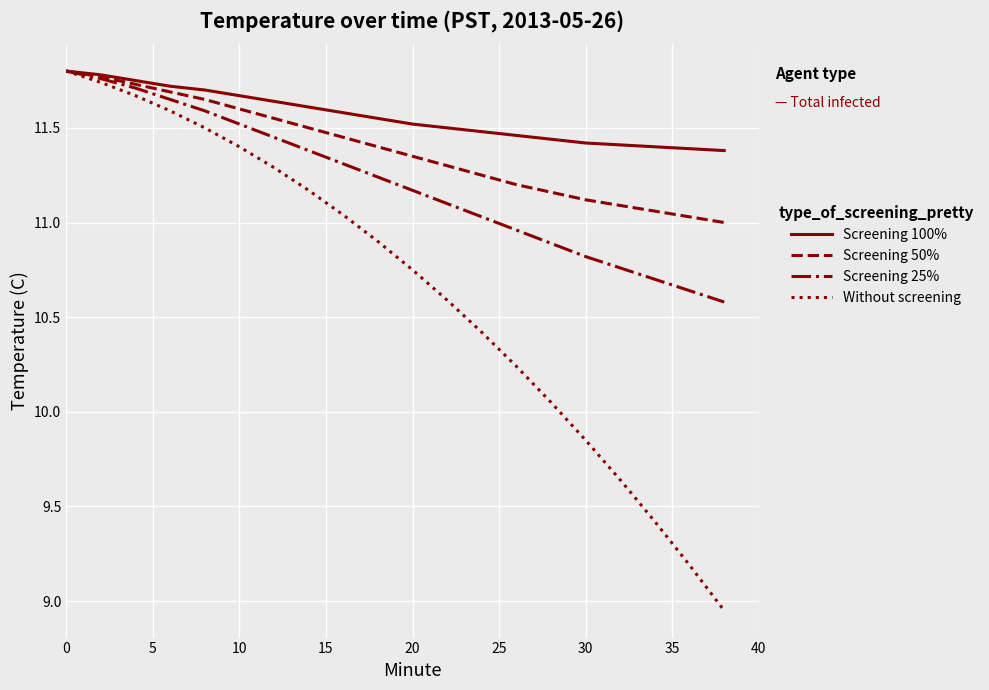

Rank the series by their average value, from highest to lowest.

Screening 100%, Screening 50%, Screening 25%, Without screening